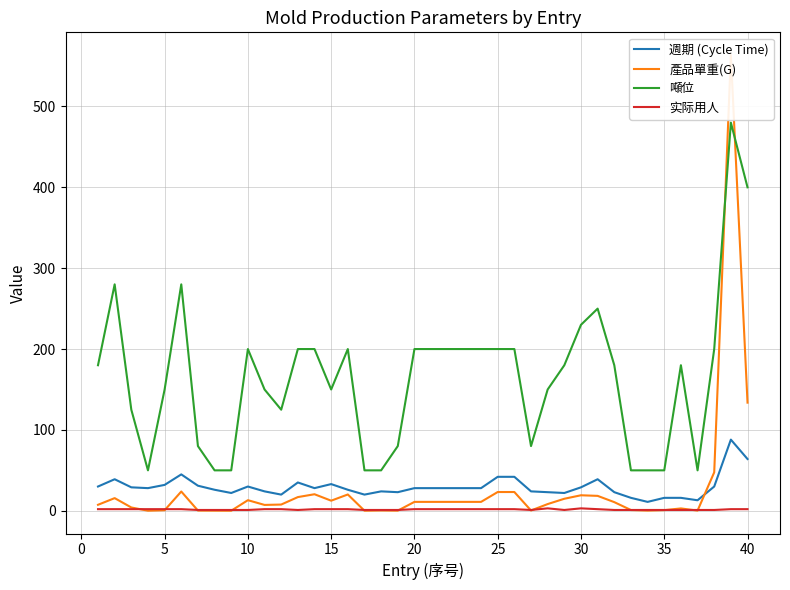

Is this an area chart (filled region under the line)?

No